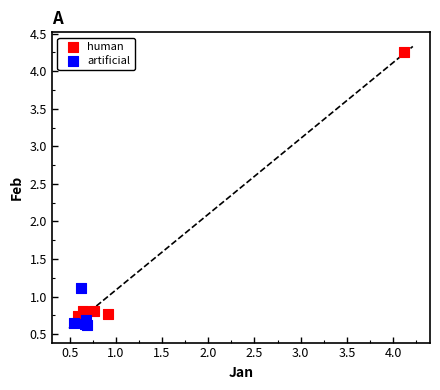

Which series contains the highest Y value?

human